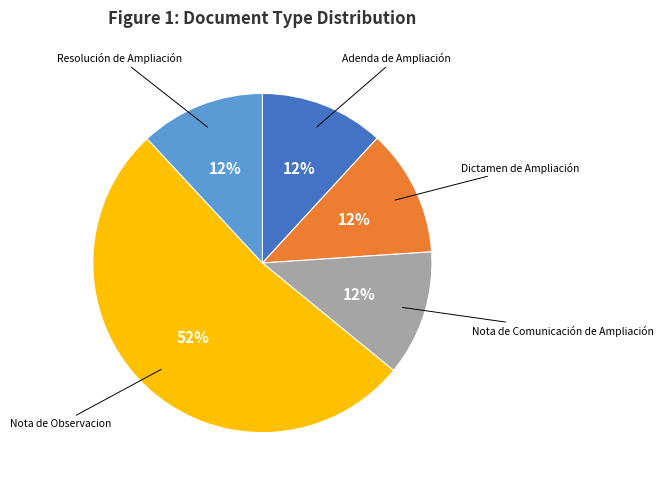

How many segments does this pie chart have?

5